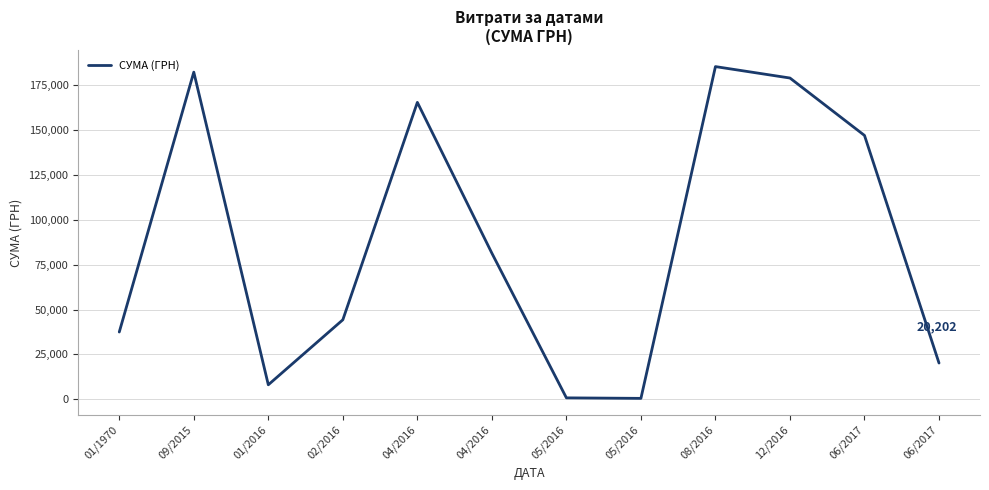

Reading right to left, transcribe all the data shown in this chart.

20202.0	147000.0	178981.3	185351.0	528.0	810.0	81400.0	165427.2	44299.6	8089.5	182261.3	37484.6